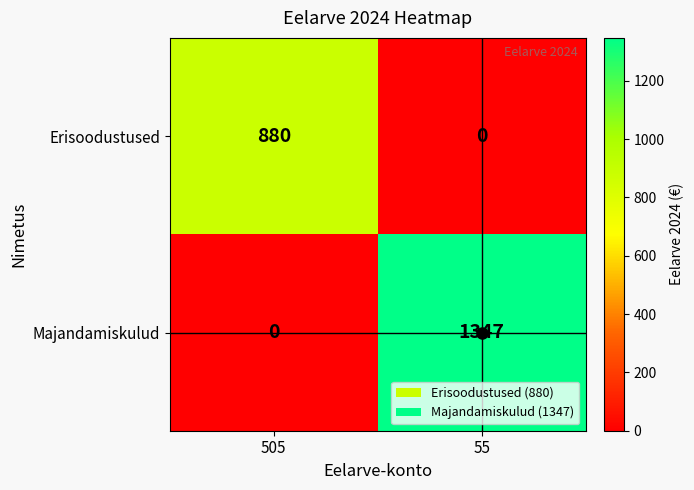

What is the greatest value displayed?

1347